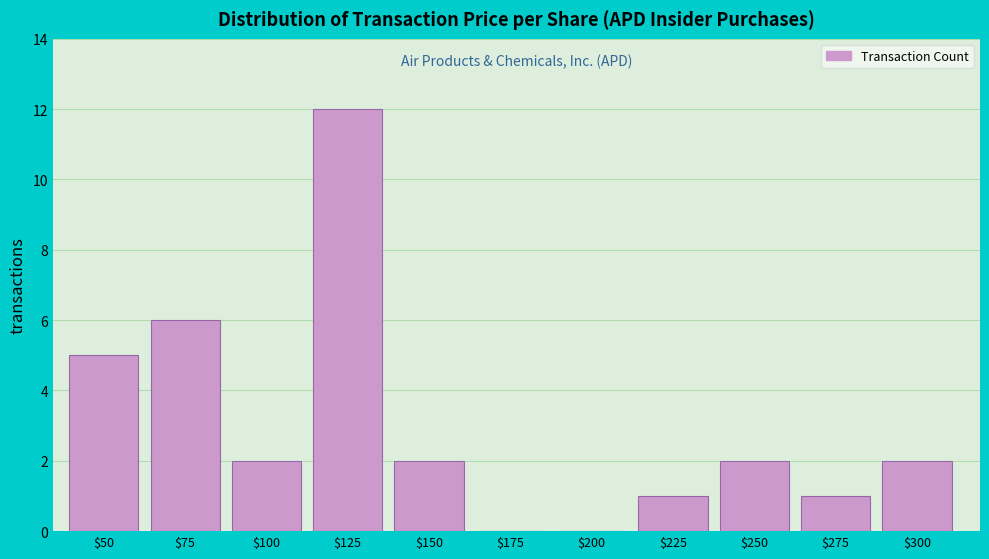

The value at $100 is 2. True or false?

True